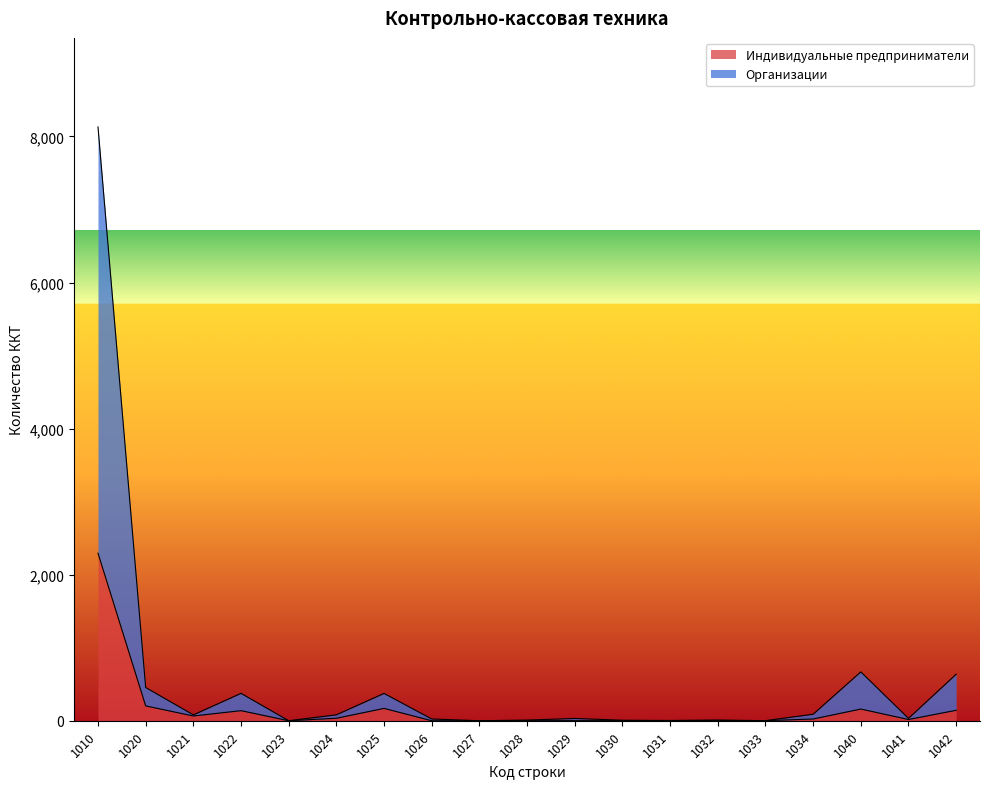

List the labels in order of Индивидуальные предприниматели value, smallest first.

1023, 1026, 1027, 1028, 1029, 1030, 1033, 1031, 1032, 1041, 1034, 1024, 1021, 1022, 1042, 1040, 1025, 1020, 1010